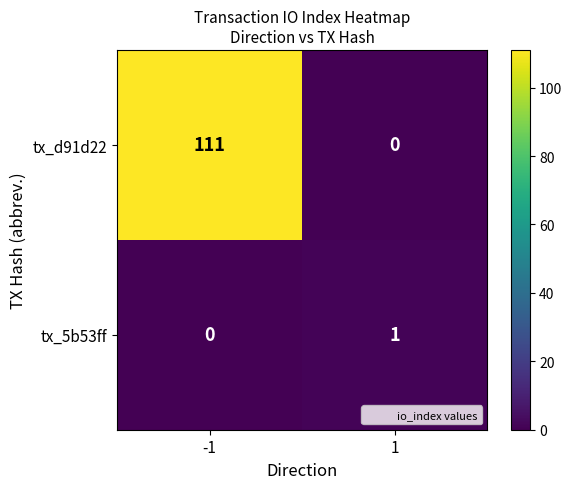

What is the difference between the tx_d91d22 values at 1 and -1?

111